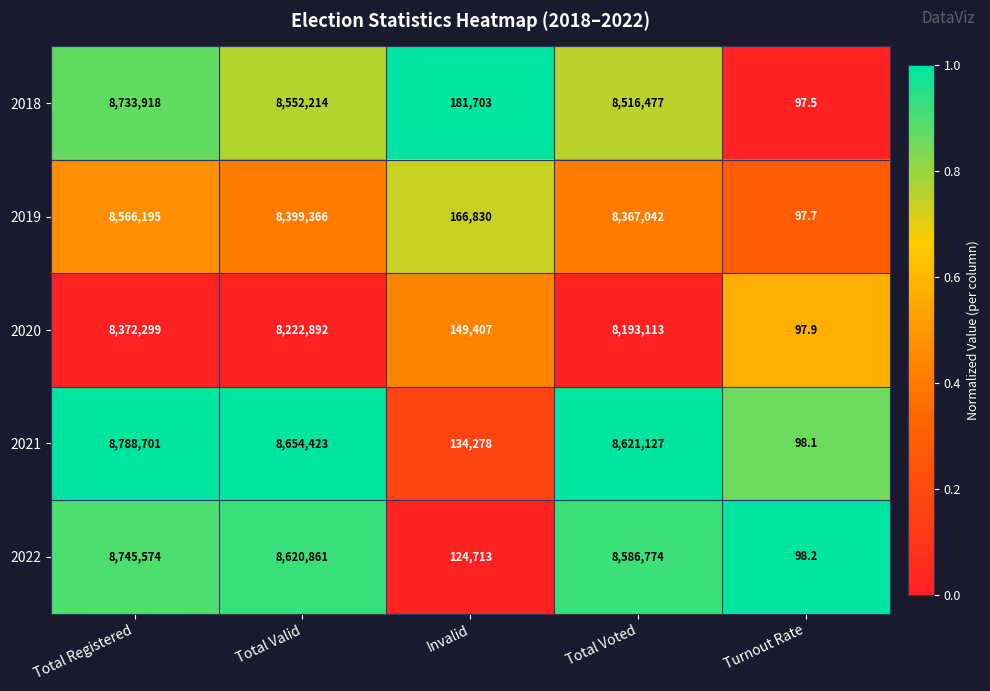

The value of 2020 at Total Valid is 2691454.5. True or false?

False